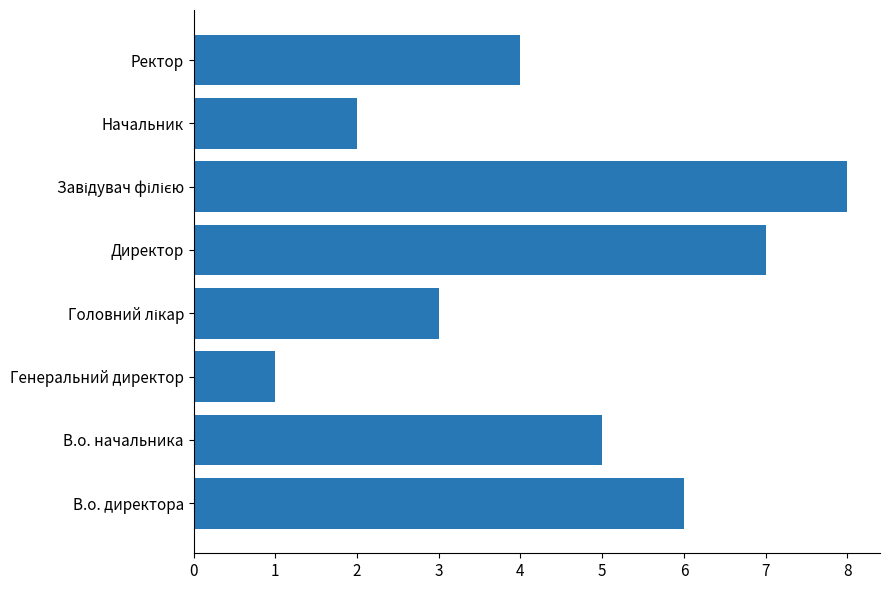

Reading top to bottom, extract all data points from this chart.

4	2	8	7	3	1	5	6